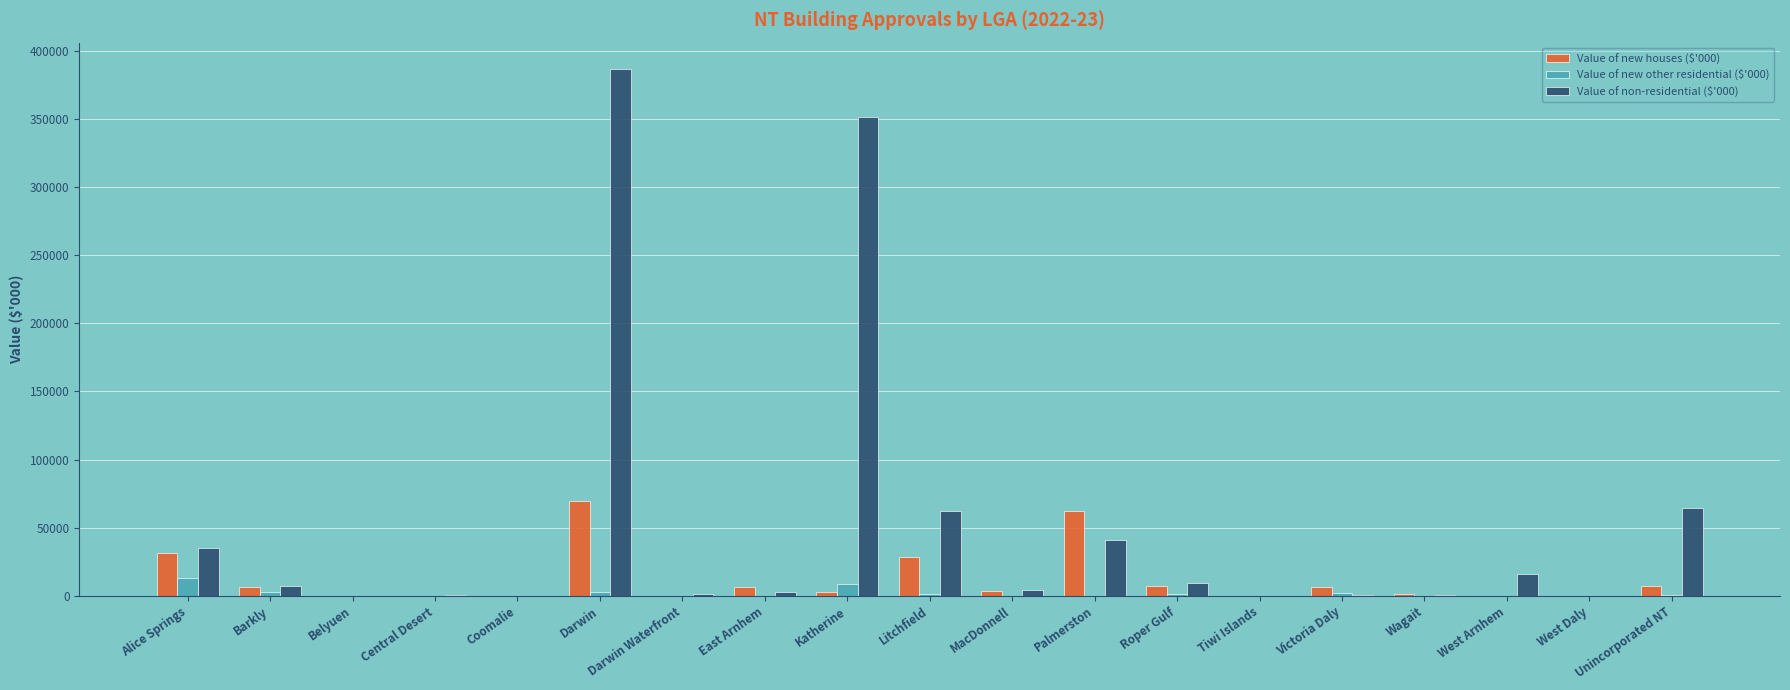

Read the Value of non-residential ($'000) value at Central Desert.

248.4